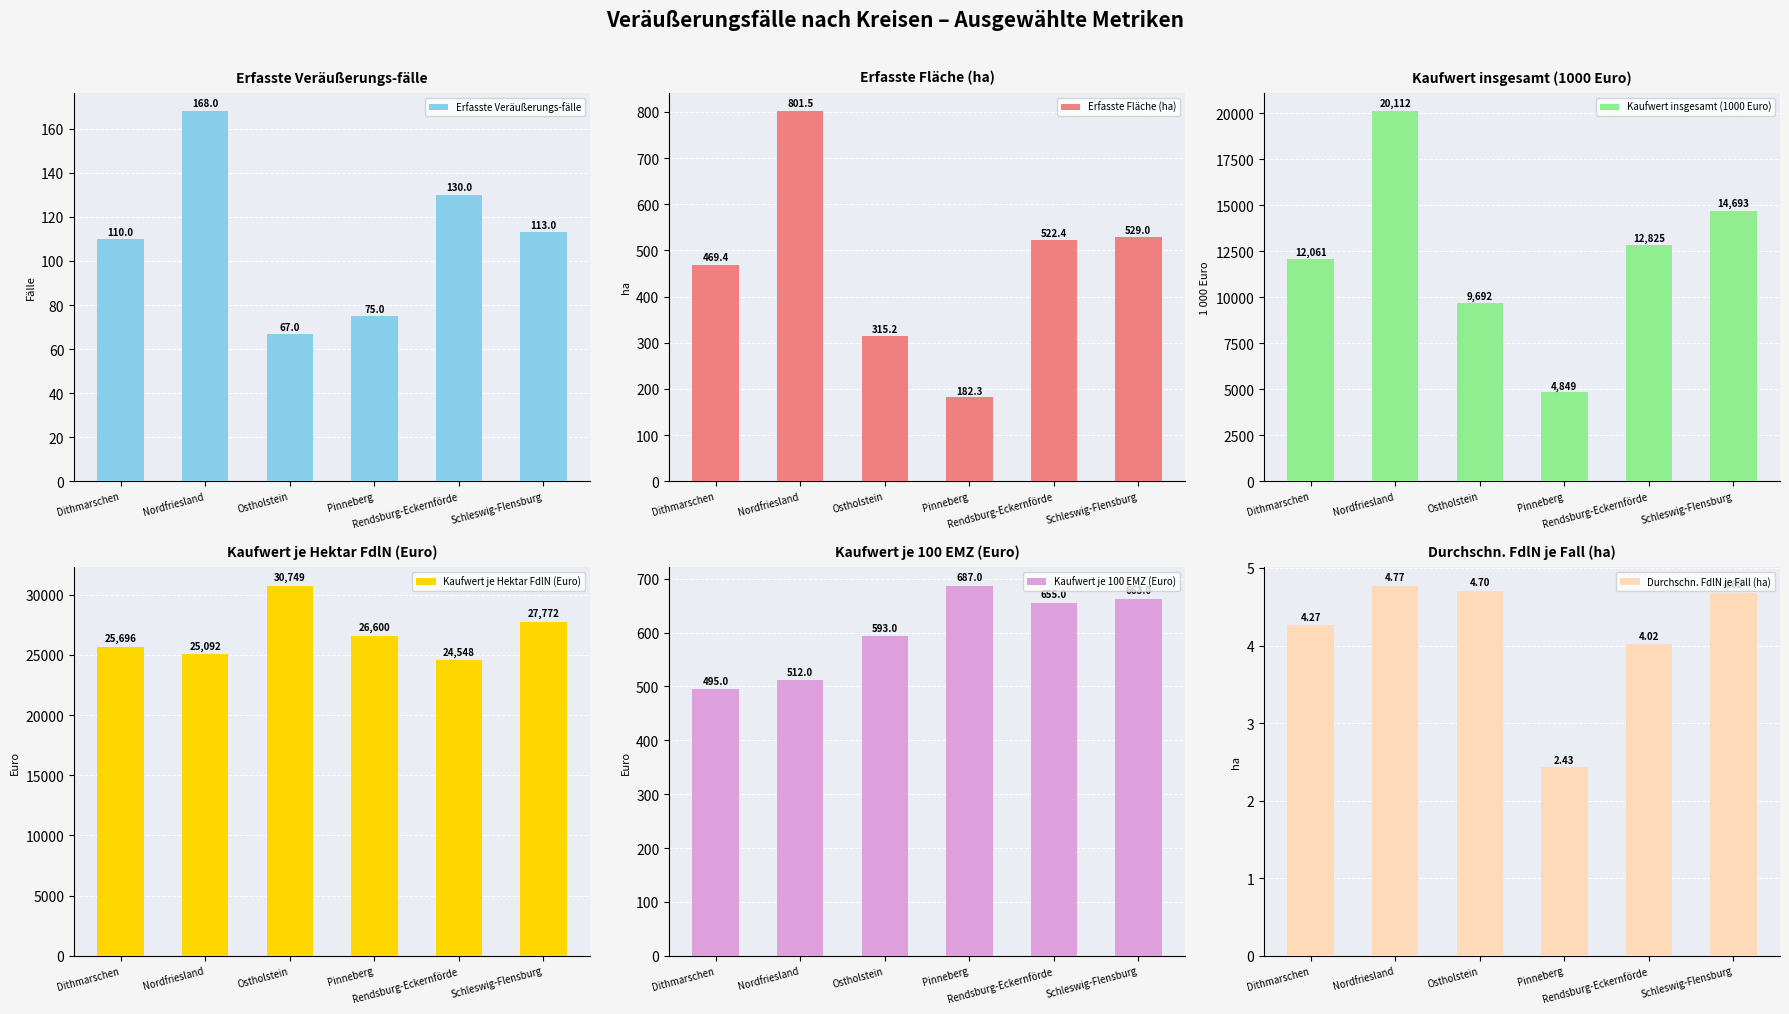

At which label is Kaufwert je Hektar FdlN (Euro) closest to 27648?

Schleswig-Flensburg